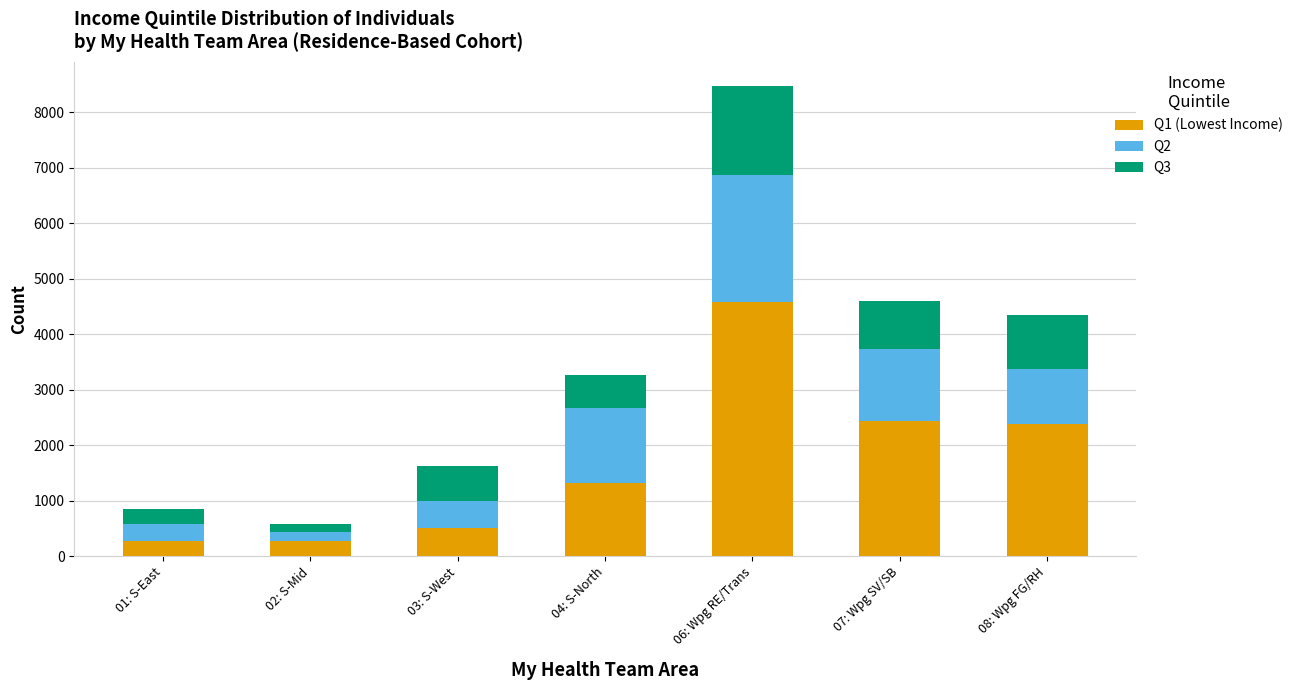

What is the difference between the maximum and minimum values in the Q1 (Lowest Income) series?

4312